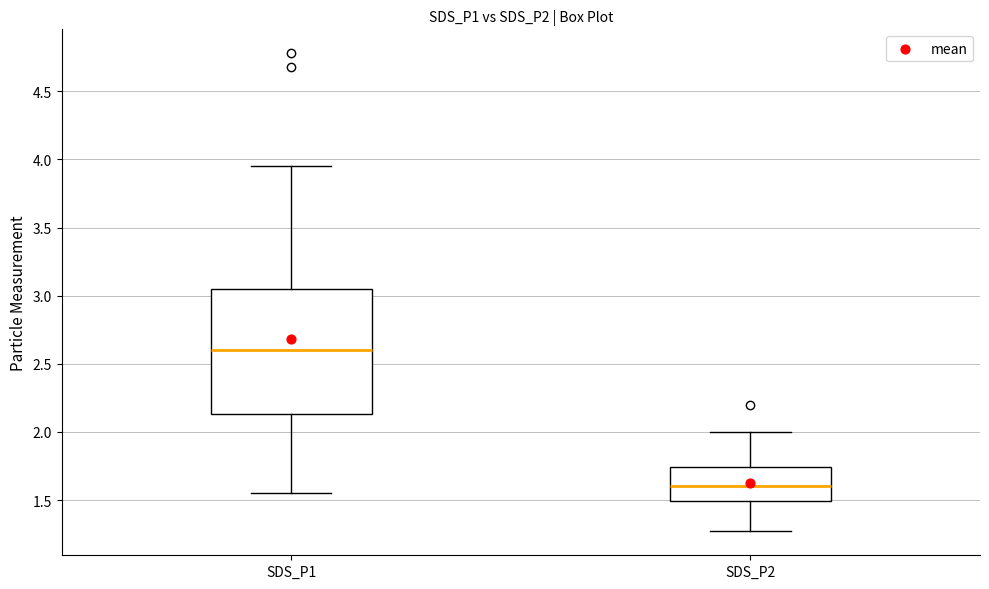

Where is the lower edge of the box for SDS_P2 on the y-axis? The values are not printed on the chart, so give them approximately, as read against the axis.

1.50